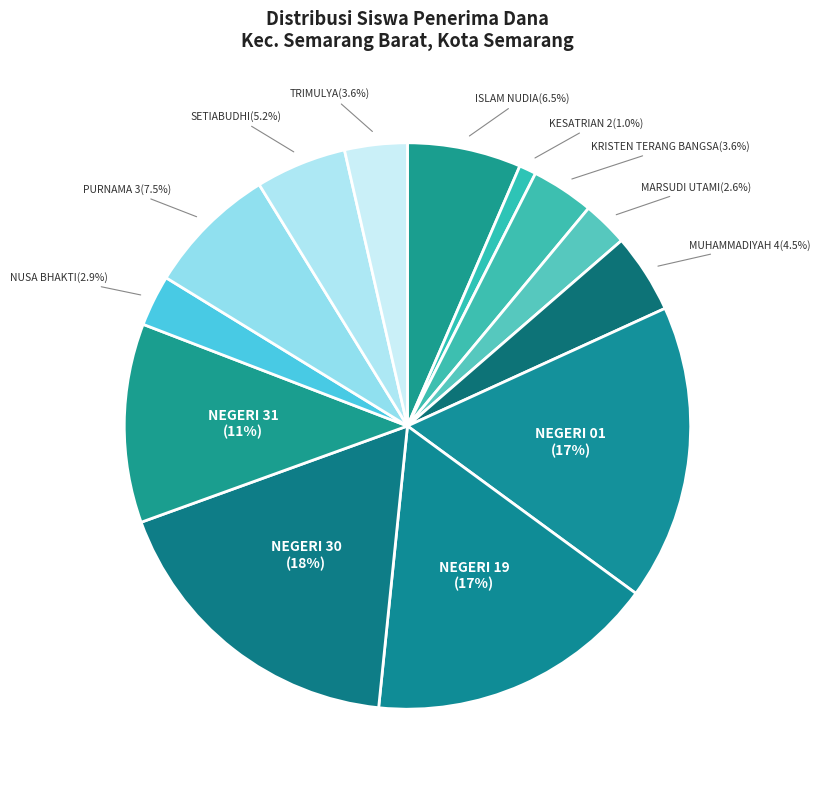

How many segments does this pie chart have?

13